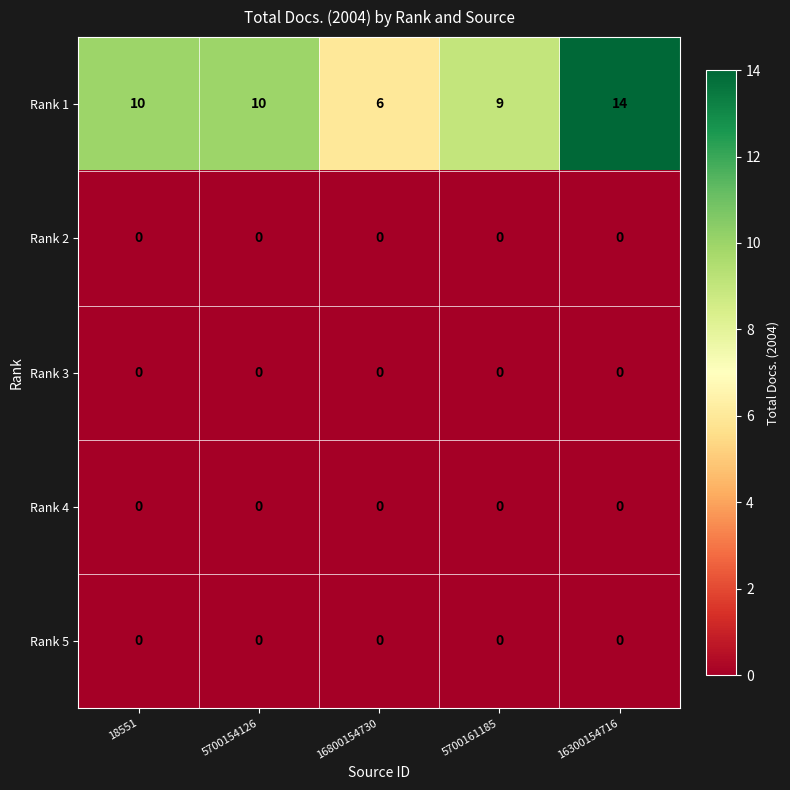

Reading left to right, list all the values displayed in this chart.

Rank 1: 18551=10	5700154126=10	16800154730=6	5700161185=9	16300154716=14
Rank 2: 18551=0	5700154126=0	16800154730=0	5700161185=0	16300154716=0
Rank 3: 18551=0	5700154126=0	16800154730=0	5700161185=0	16300154716=0
Rank 4: 18551=0	5700154126=0	16800154730=0	5700161185=0	16300154716=0
Rank 5: 18551=0	5700154126=0	16800154730=0	5700161185=0	16300154716=0